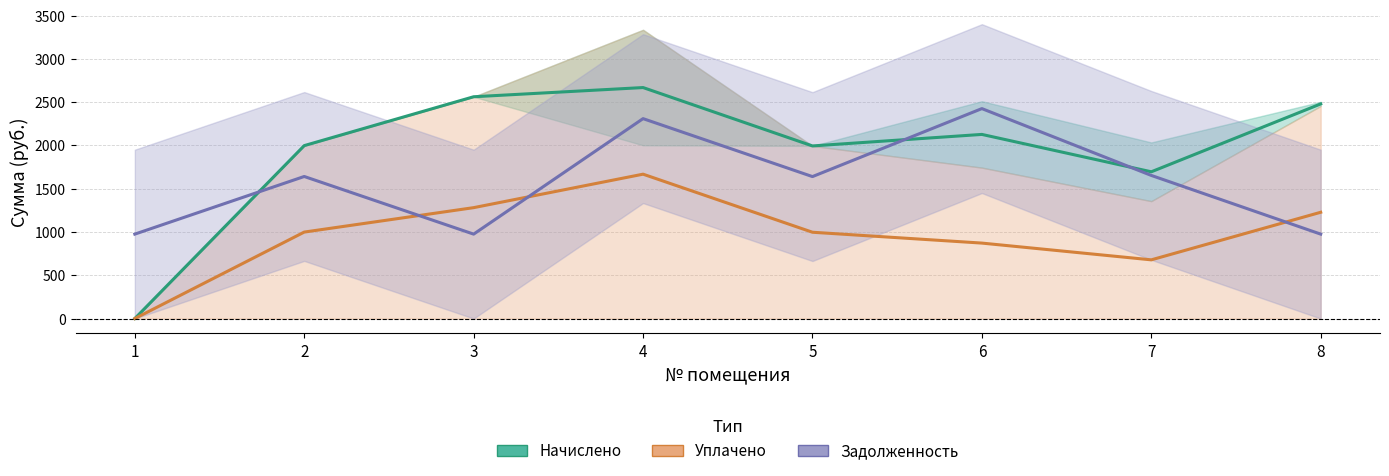

List the series in order of their peak value, lowest first.

Уплачено, Задолженность, Начислено